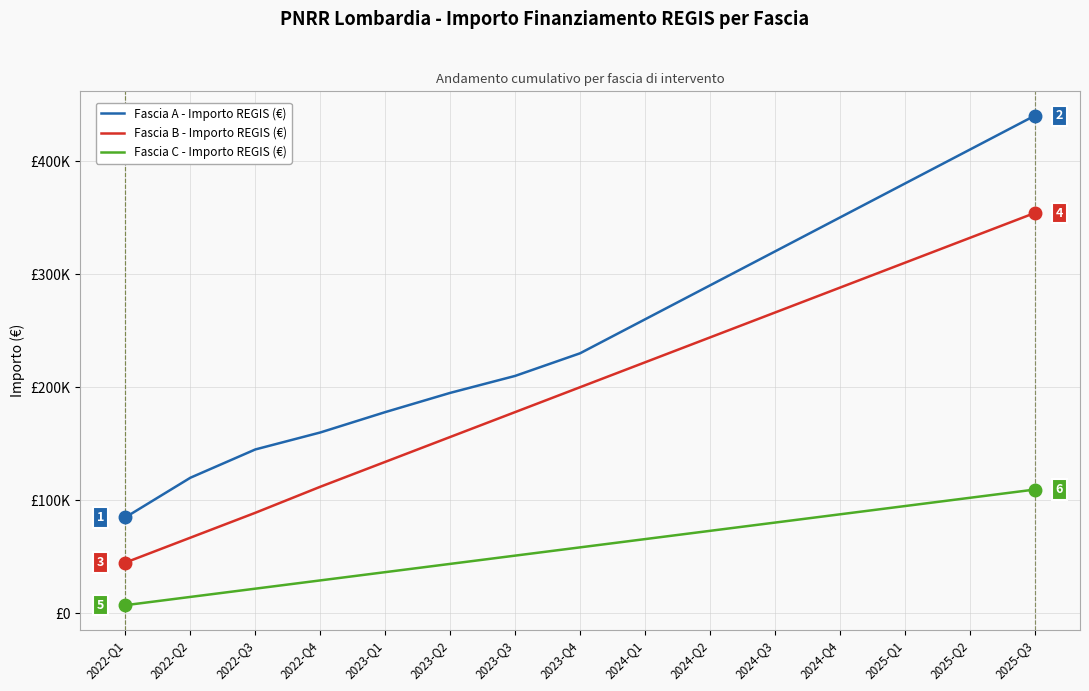

List the series in order of their peak value, lowest first.

Fascia C - Importo REGIS (€), Fascia B - Importo REGIS (€), Fascia A - Importo REGIS (€)